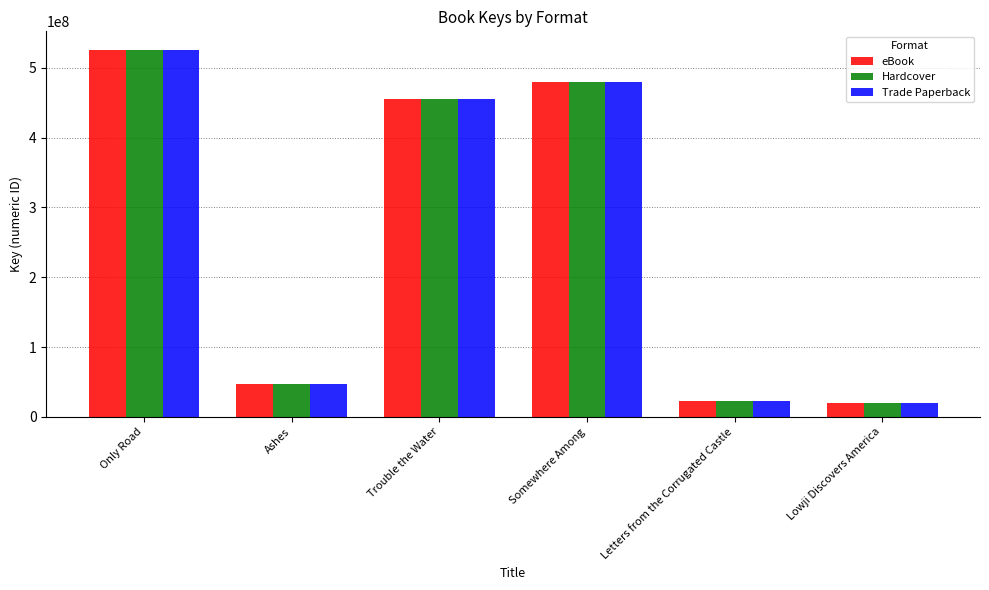

Which label corresponds to the largest value in the chart?

Only Road